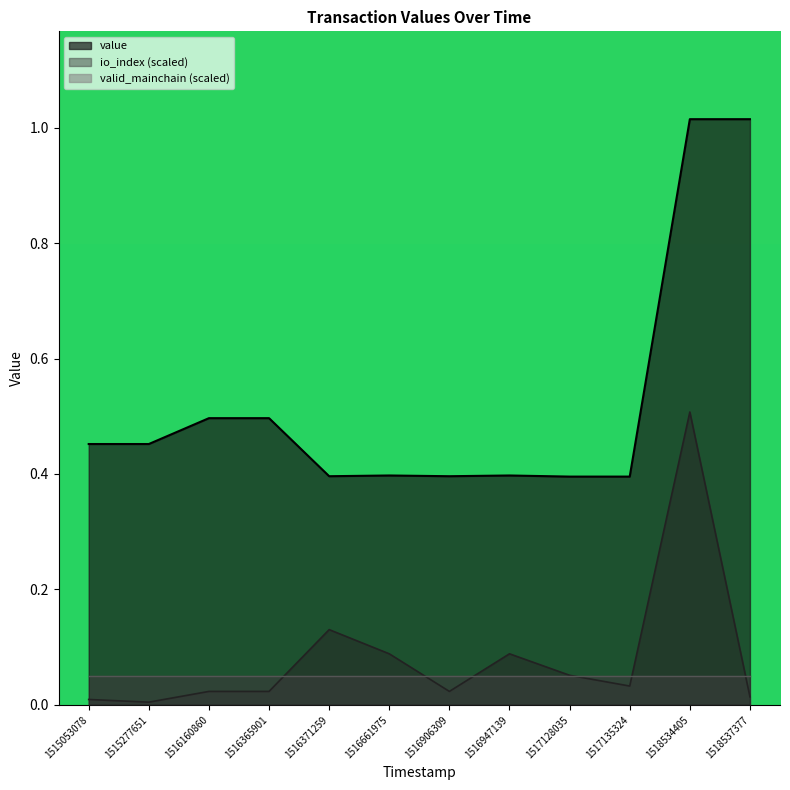

List the series in order of their peak value, highest first.

value, io_index (scaled), valid_mainchain (scaled)